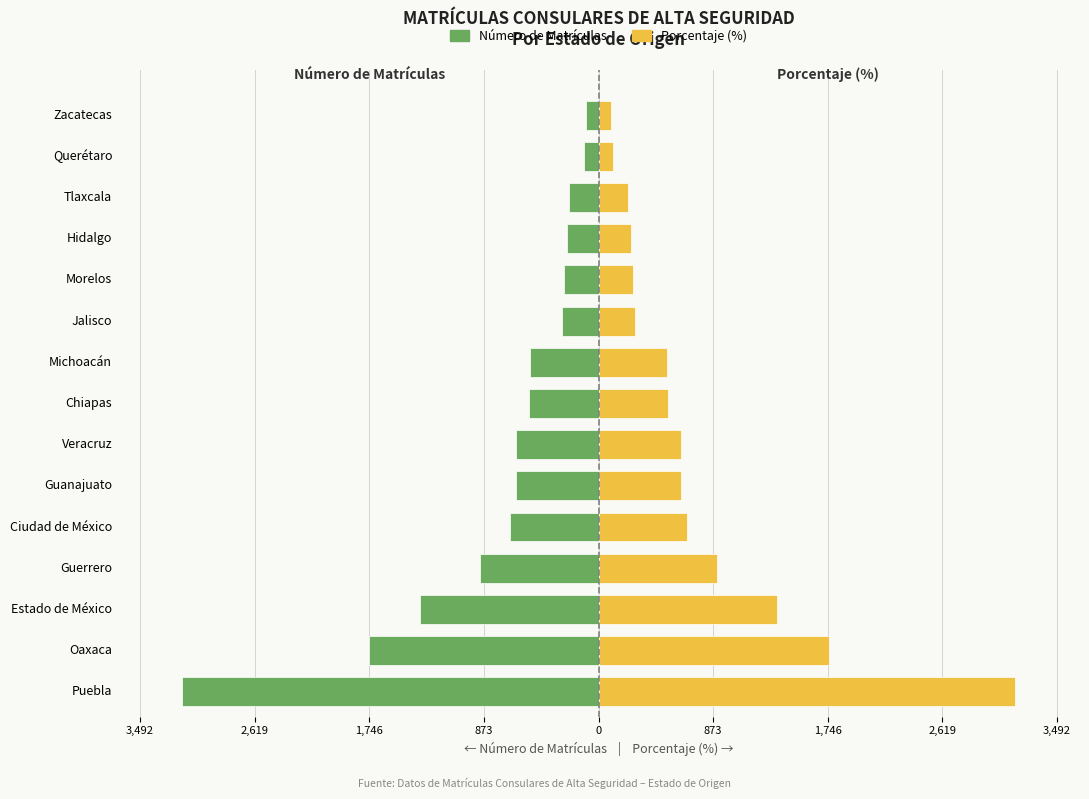

How many bars are there in each group?

2